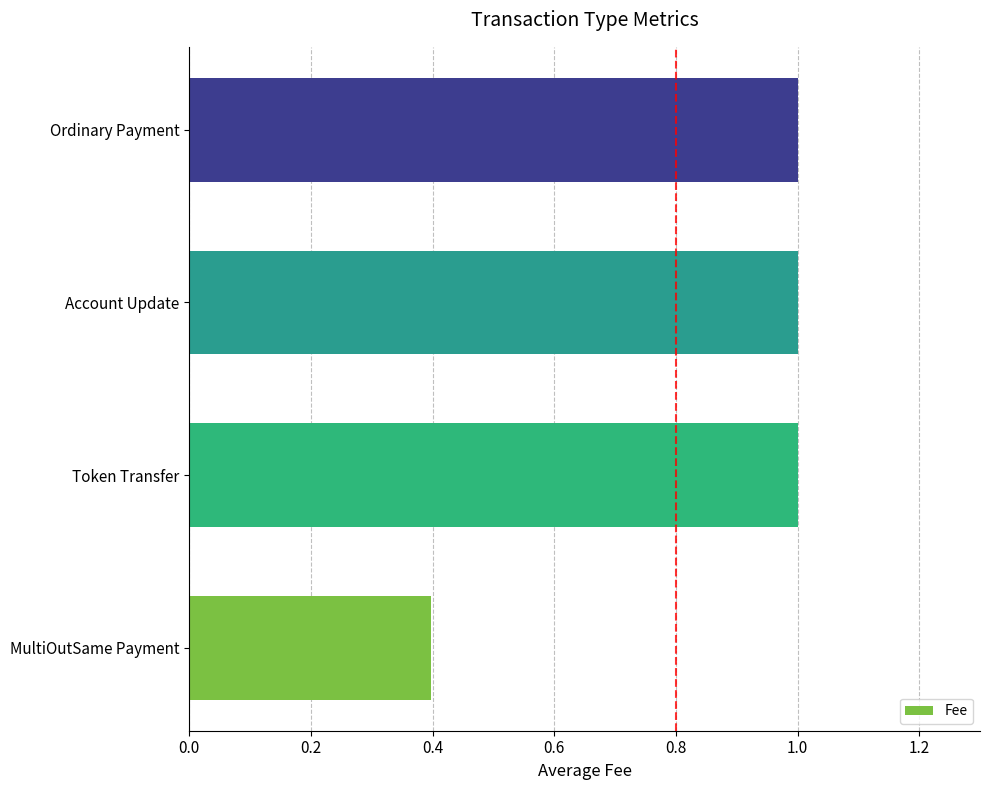

Are the bars grouped side by side (vs. stacked)?

No